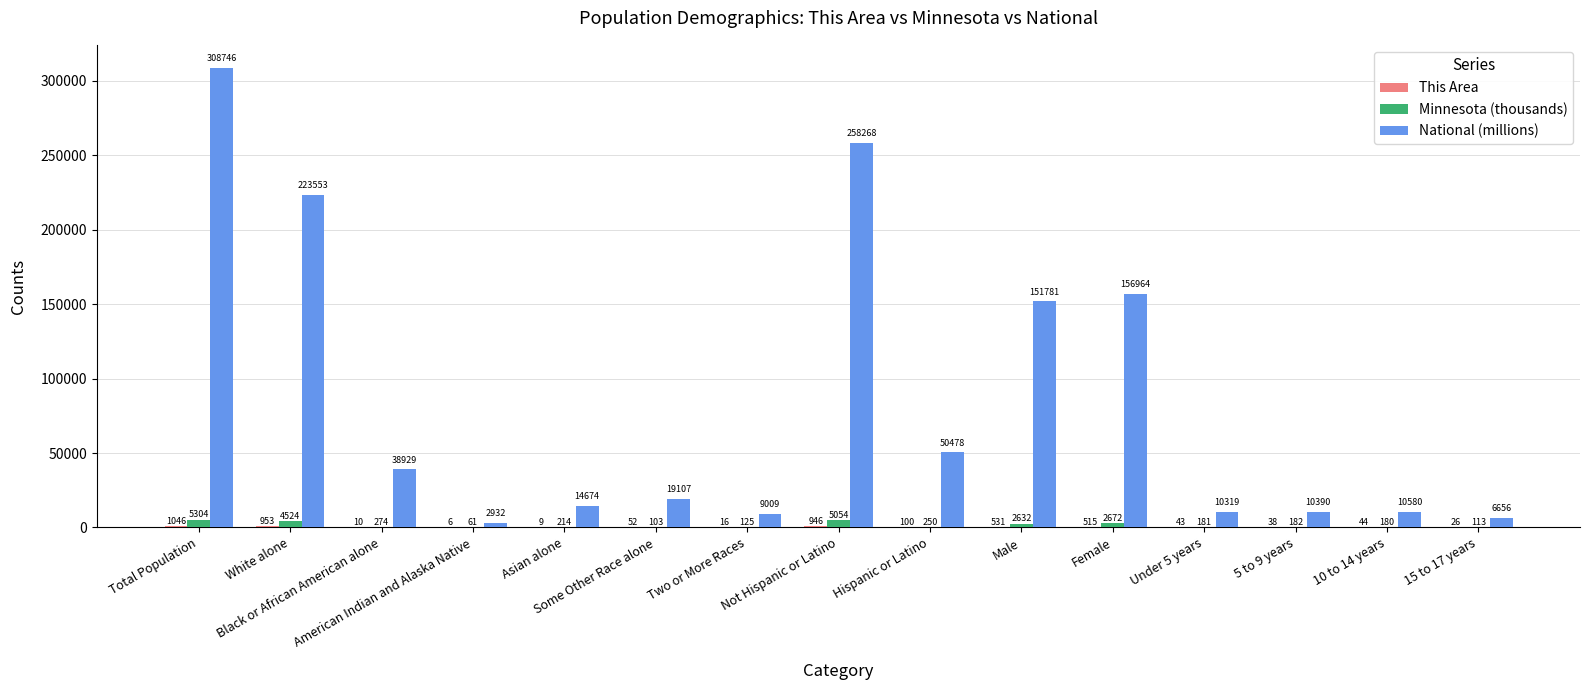

Which series has the largest total across all categories?

National (millions)